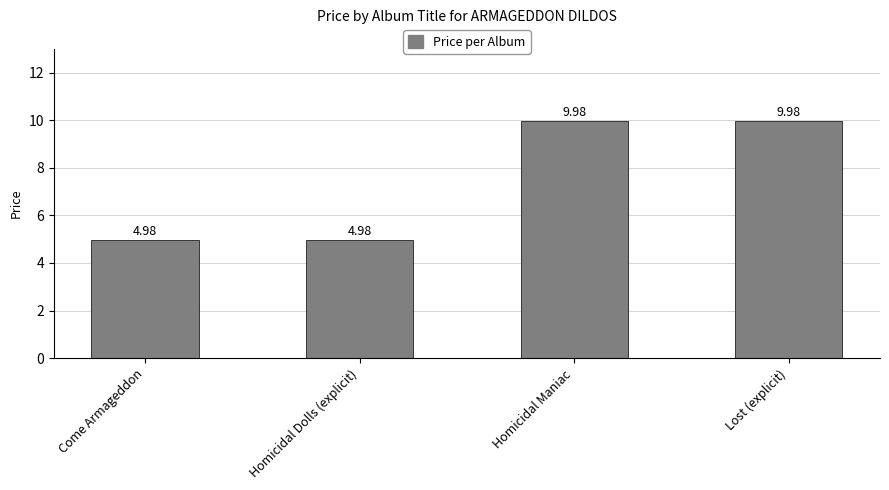

What position from the left is Homicidal Maniac?

3